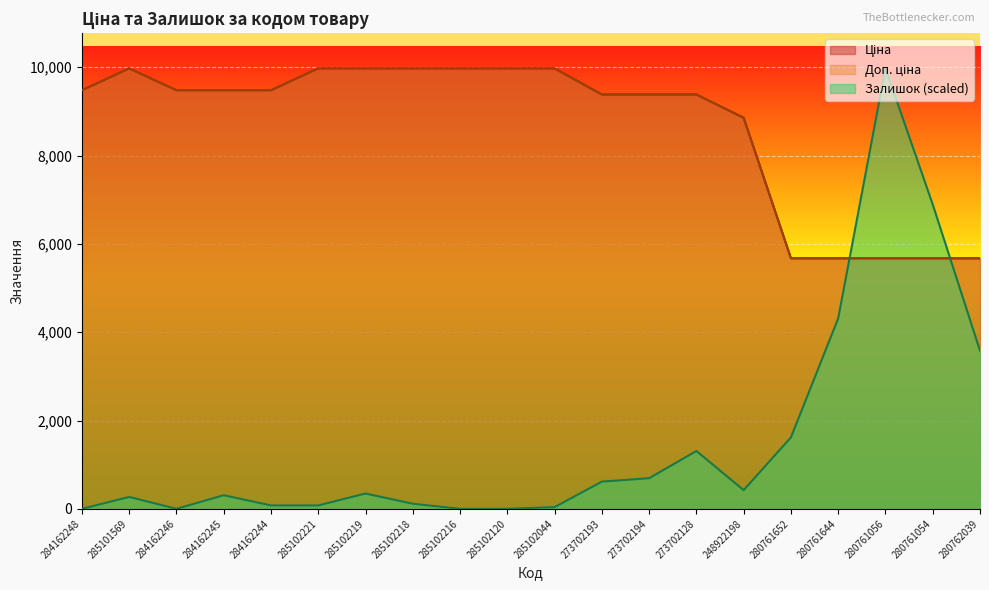

What is the sum of all Доп. ціна values?

173122.8